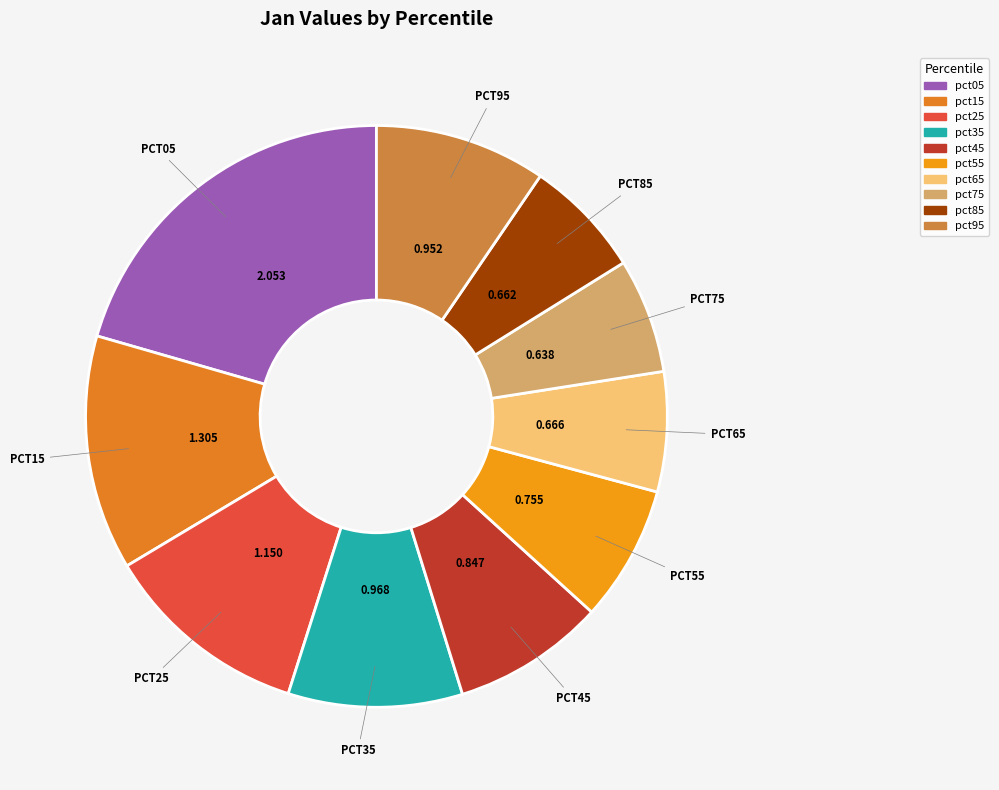

Which has a higher value, pct65 or pct35?

pct35